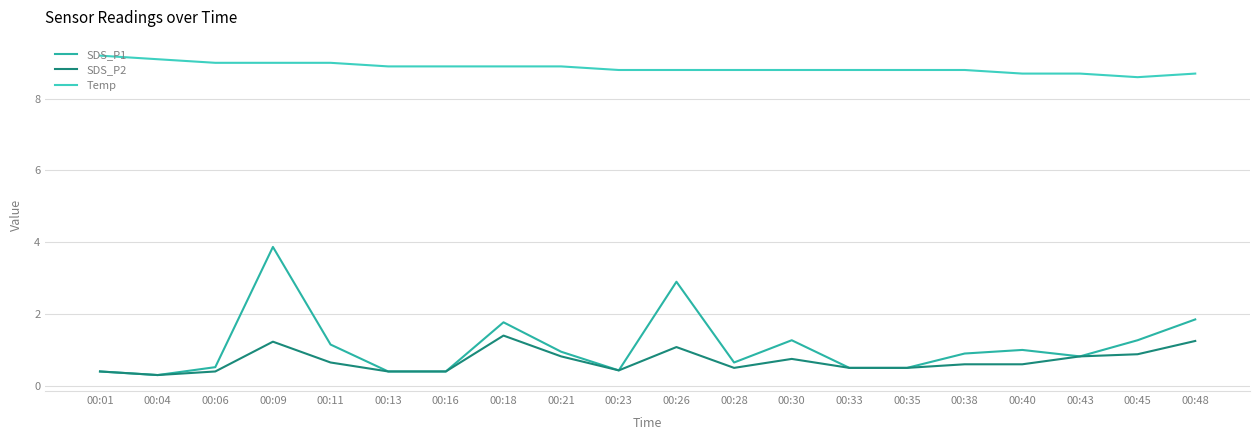

Rank the series by their maximum value, from lowest to highest.

SDS_P2, SDS_P1, Temp